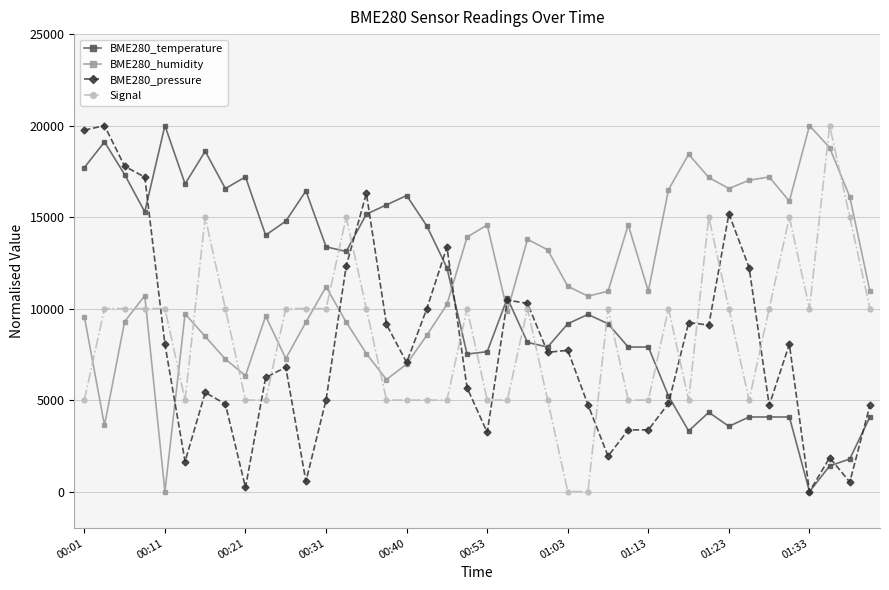

What is the value of the BME280_pressure point at the 6th from the left?

1639.0